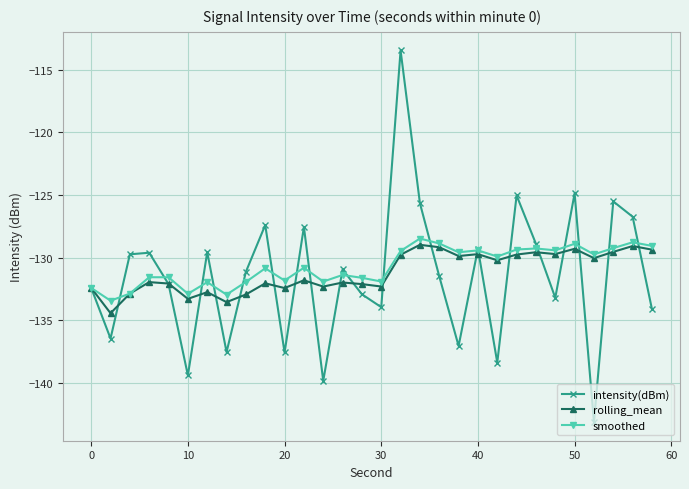

Which series has the widest spread of values?

intensity(dBm)